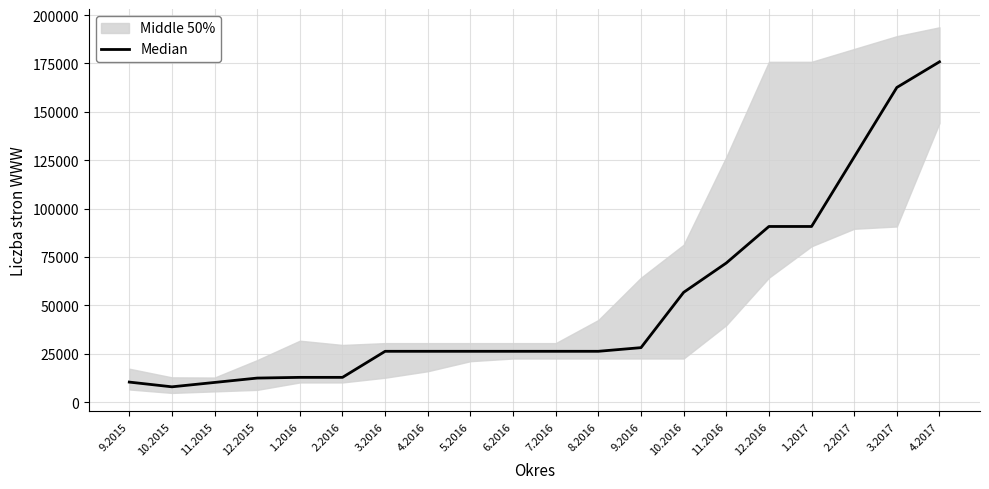

How many lines are shown in the chart?

1